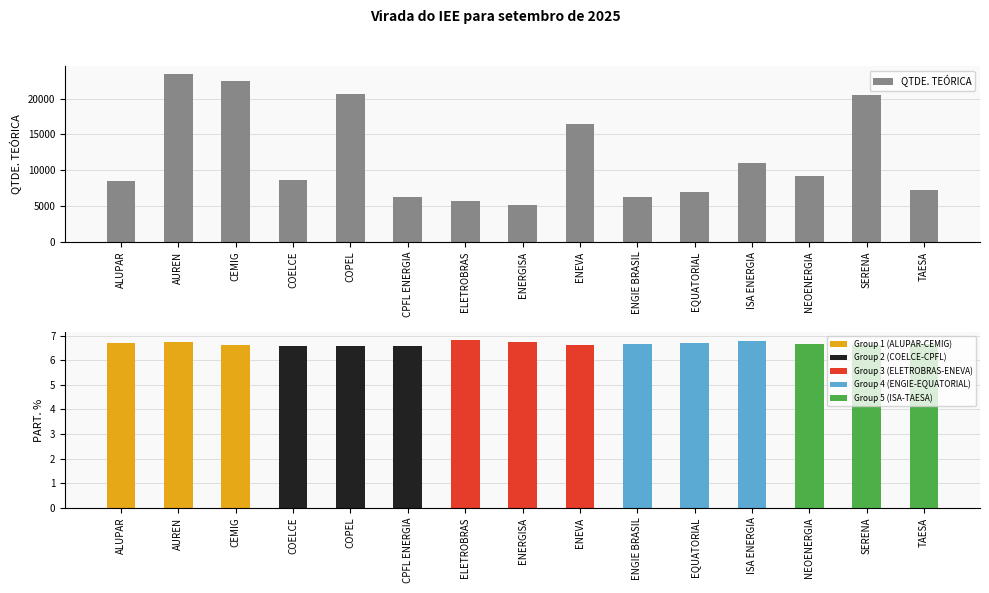

What is the sum of all QTDE. TEÓRICA values?

178400.0